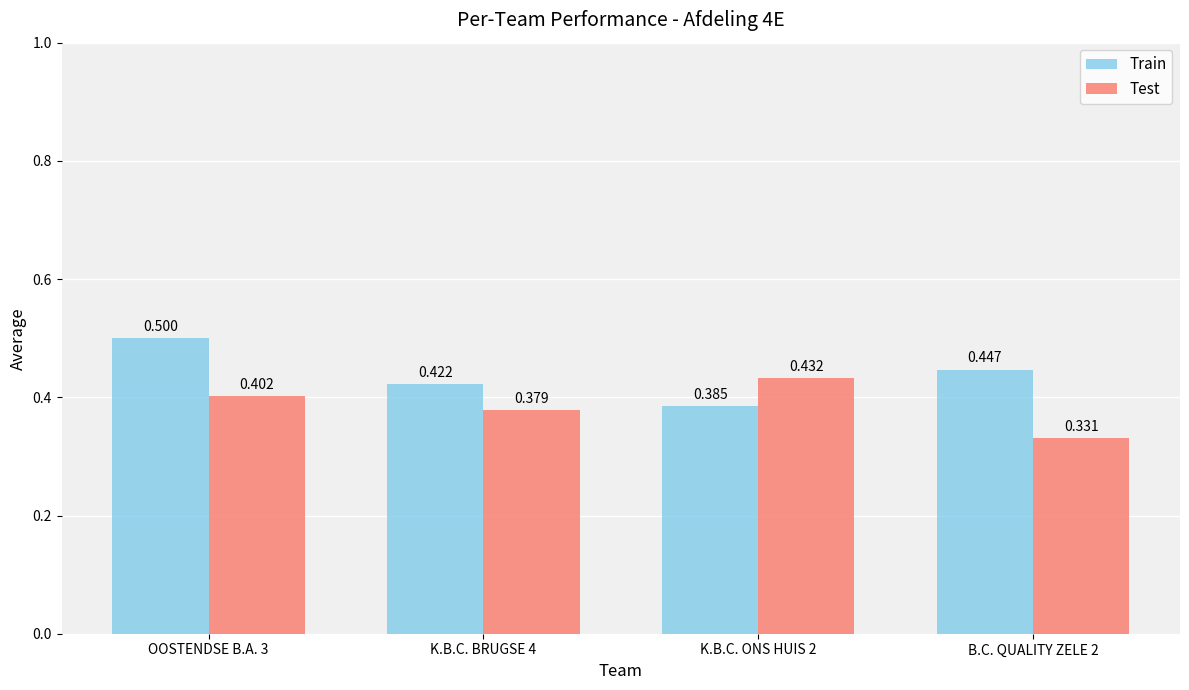

At which category is the sum across all series the highest?

OOSTENDSE B.A. 3